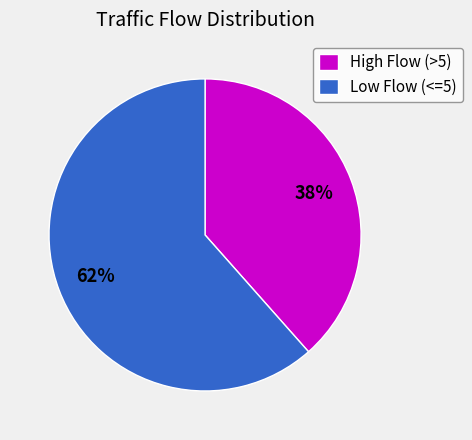

Does Low Flow (<=5) account for over 50% of the chart?

Yes